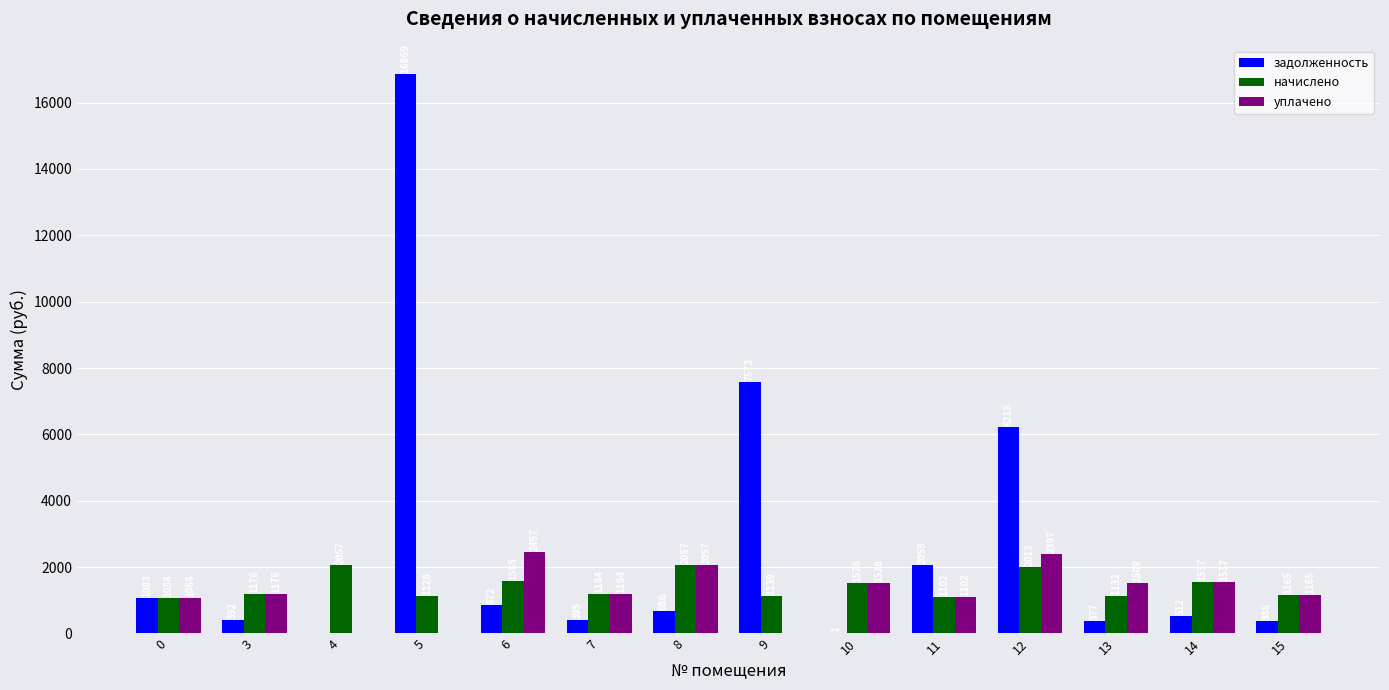

True or false: начислено has a value of 1102.4 at 11.

True